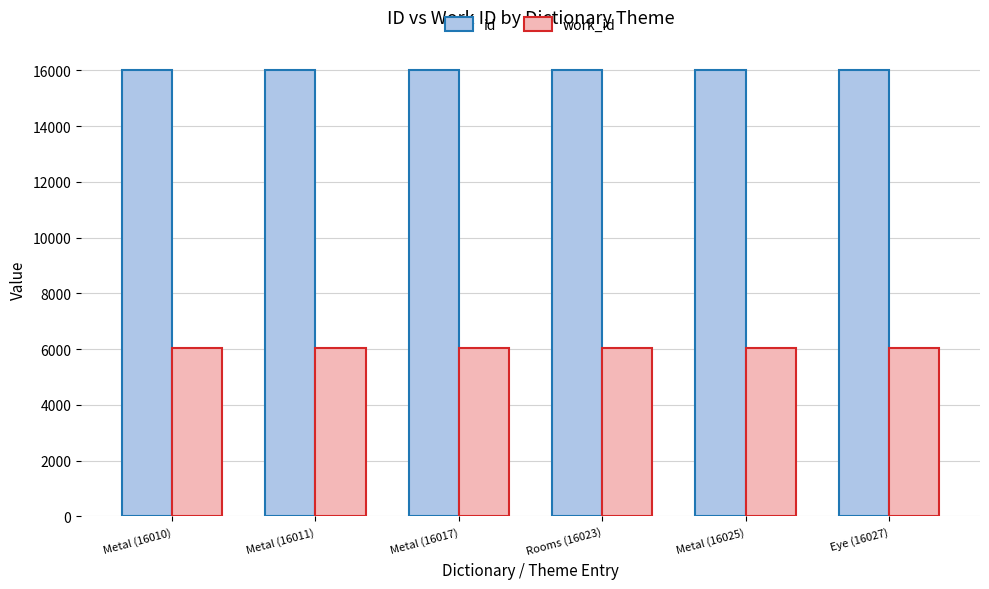

Count the number of categories in the chart.

6